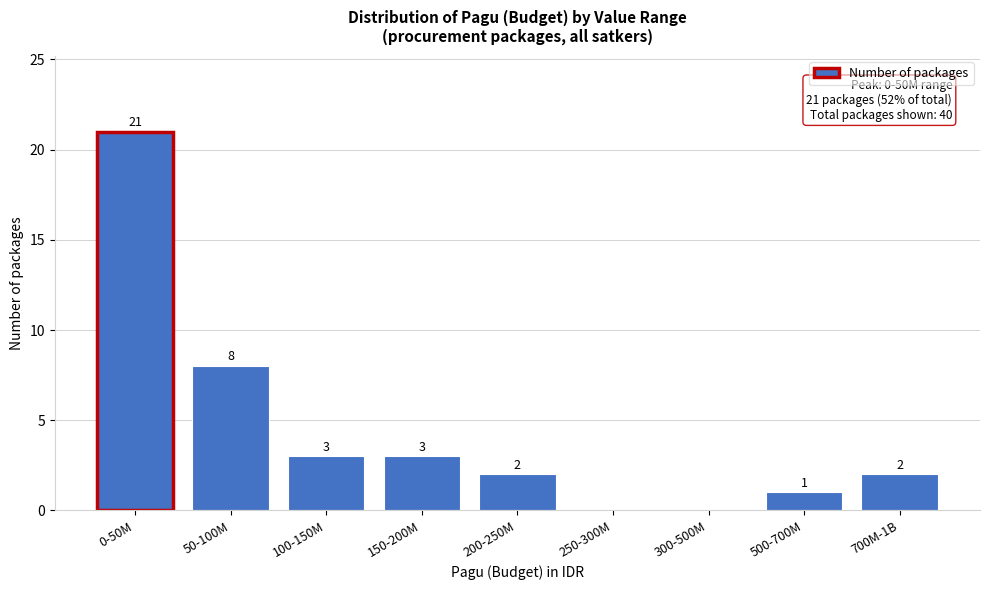

Reading right to left, extract all data points from this chart.

700M-1B=2	500-700M=1	300-500M=0	250-300M=0	200-250M=2	150-200M=3	100-150M=3	50-100M=8	0-50M=21